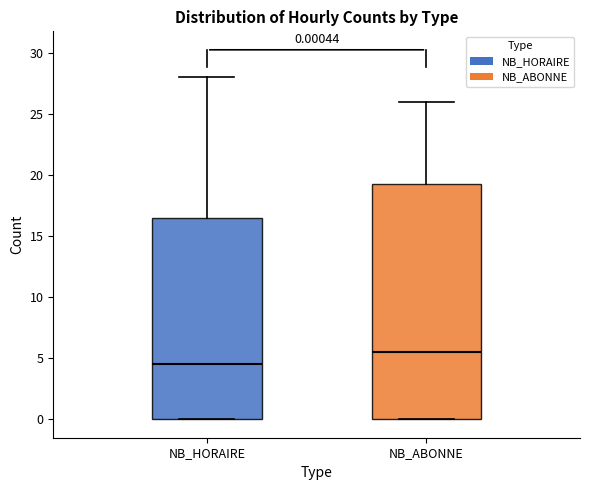

Which box is the tallest, from its lower edge to its upper edge?

NB_ABONNE